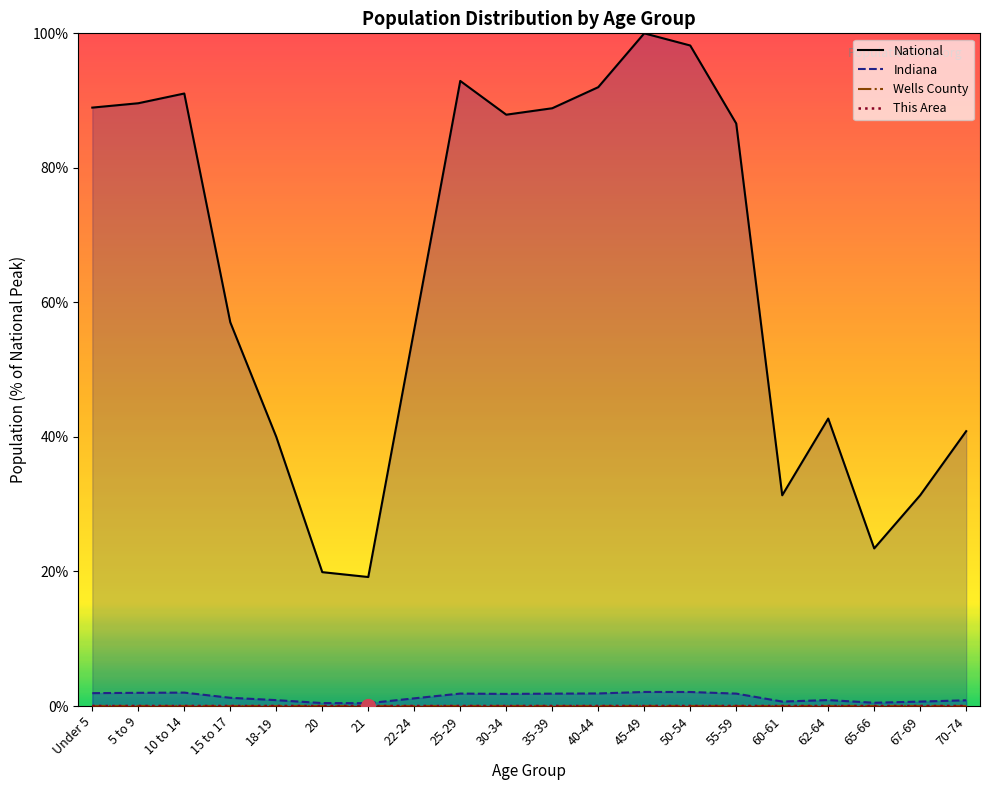

How many categories are shown in the chart?

20